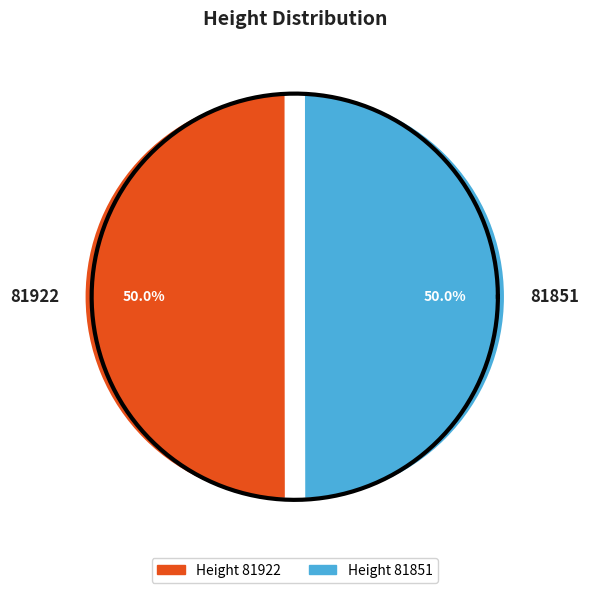

What is the total percentage of 81851 and 81922?

100.0%